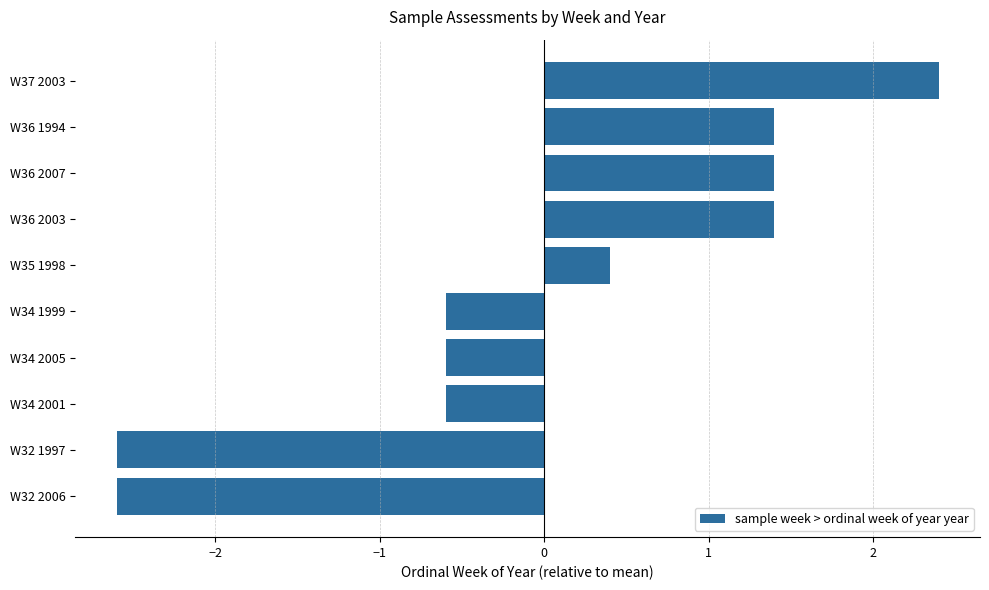

The chart shows a value of 0.6 at W35 1998. True or false?

False